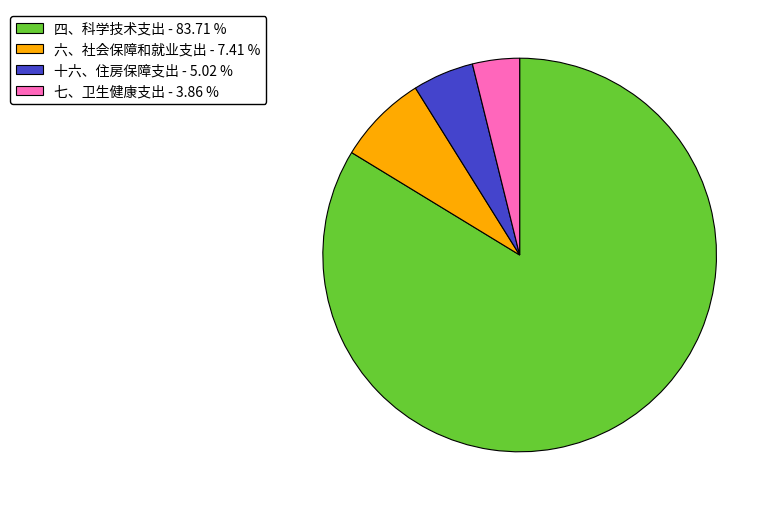

Is there any slice that represents more than half of the pie?

Yes